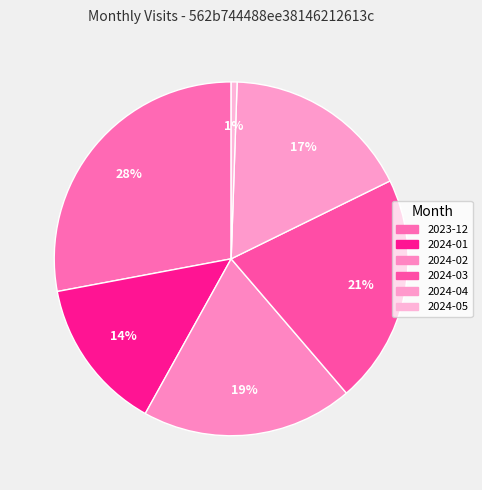

Rank the categories by value from highest to lowest.

2023-12, 2024-03, 2024-02, 2024-04, 2024-01, 2024-05